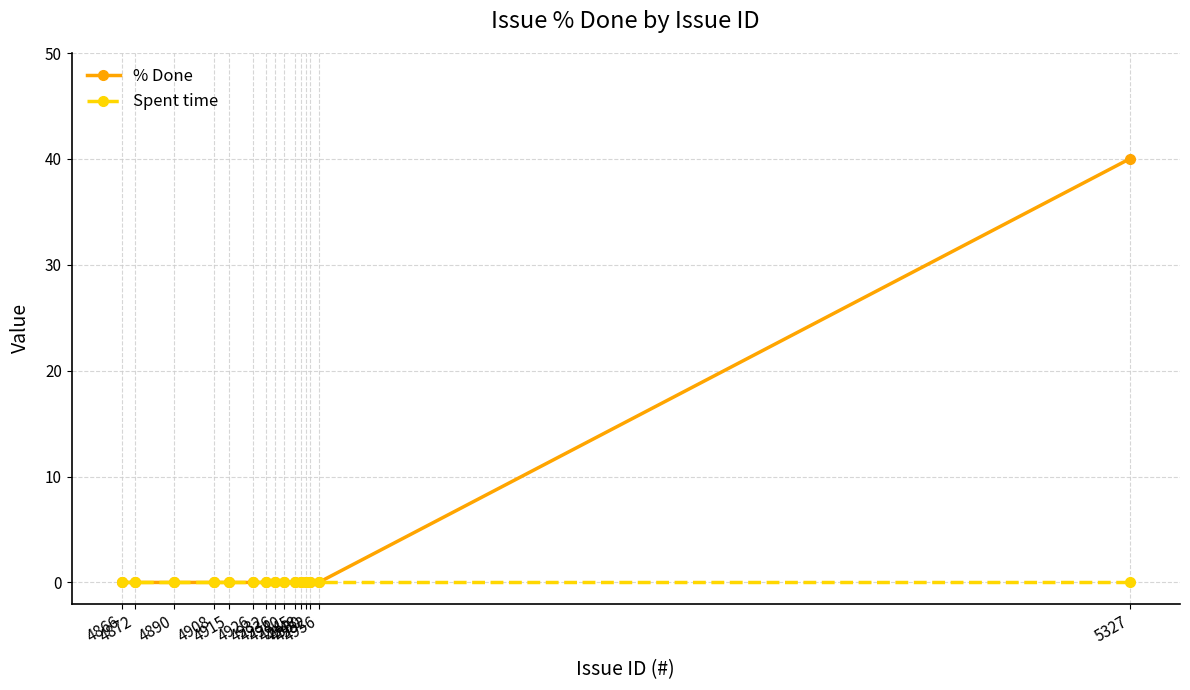

Which series has the widest spread of values?

% Done